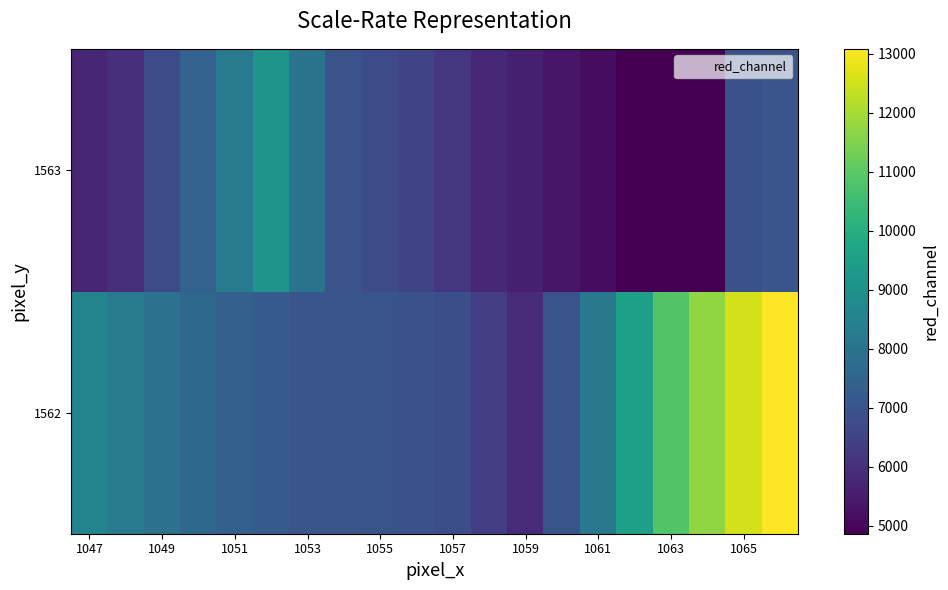

Count the number of data series in this chart.

2